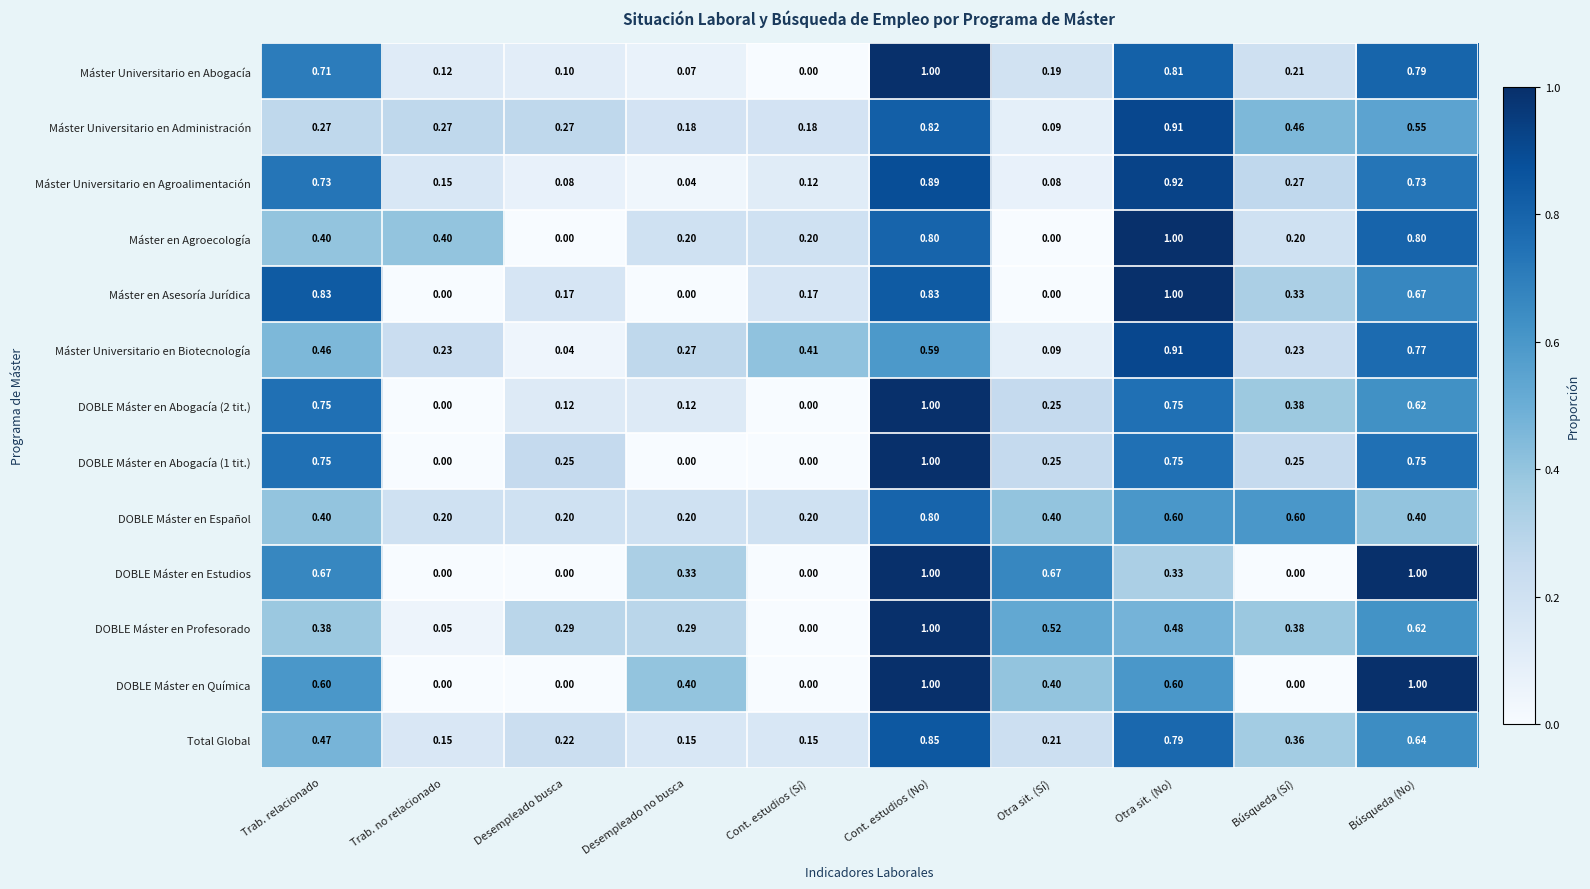

Which category has the highest value in the DOBLE Máster en Abogacía (1 tit.) series?

Cont. estudios (No)